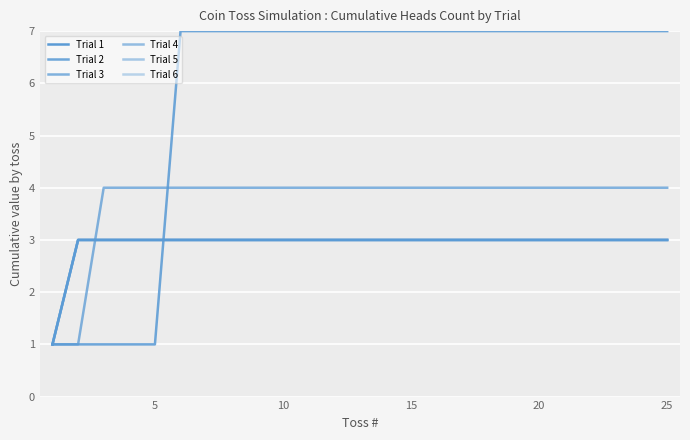

How many Trial 3 values are between 4 and 5?

23